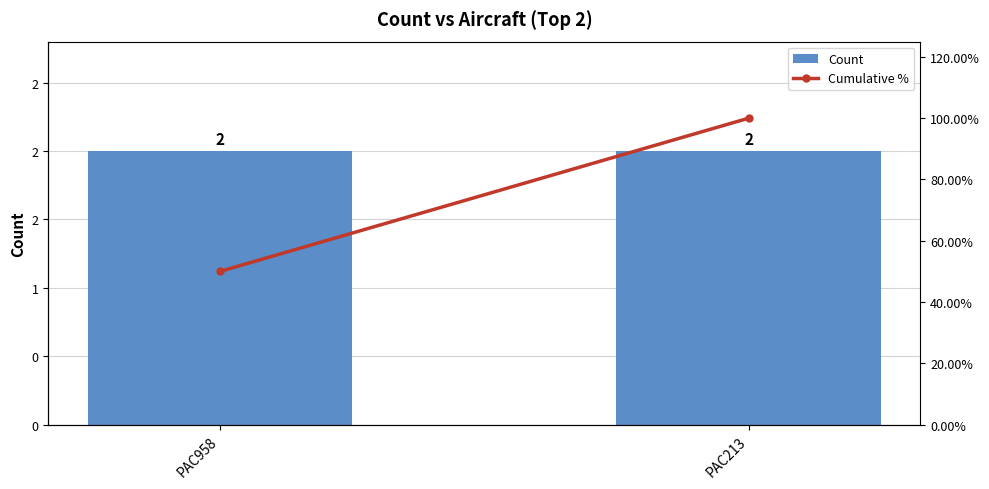

What is the value of the Count bar at the 1st from the left?

2